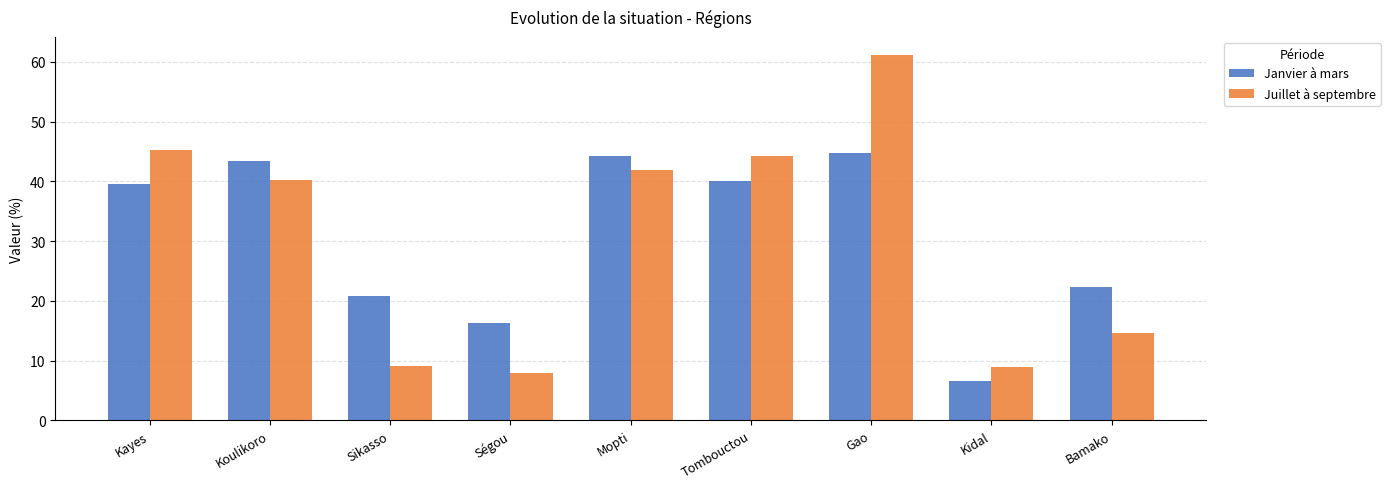

How many bars are there in each group?

2